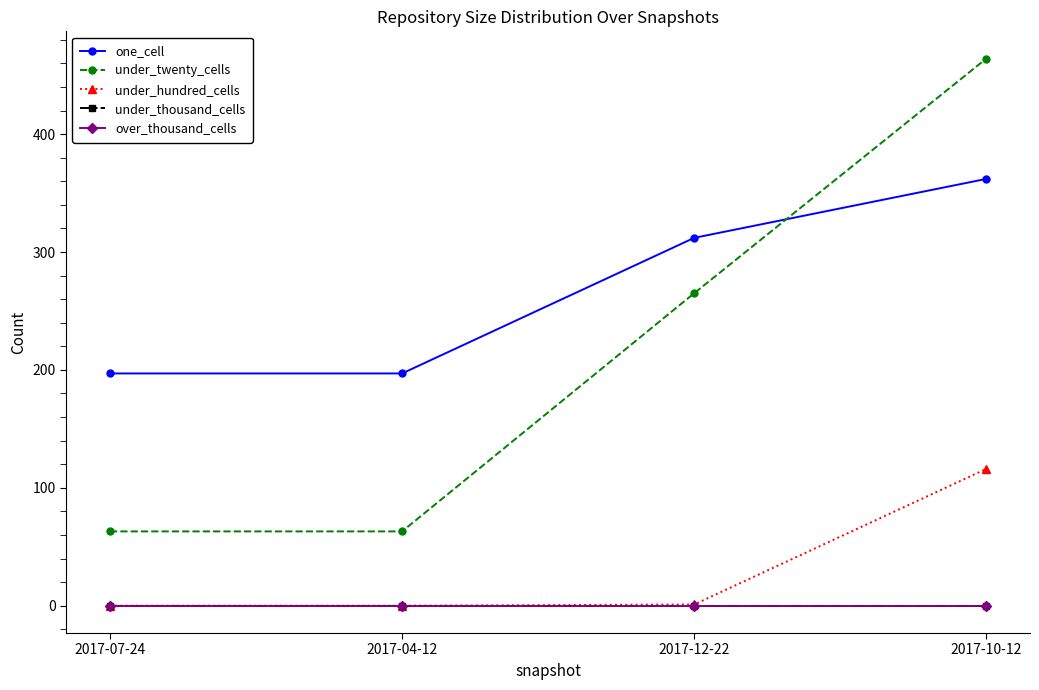

True or false: over_thousand_cells and one_cell intersect in this chart.

False